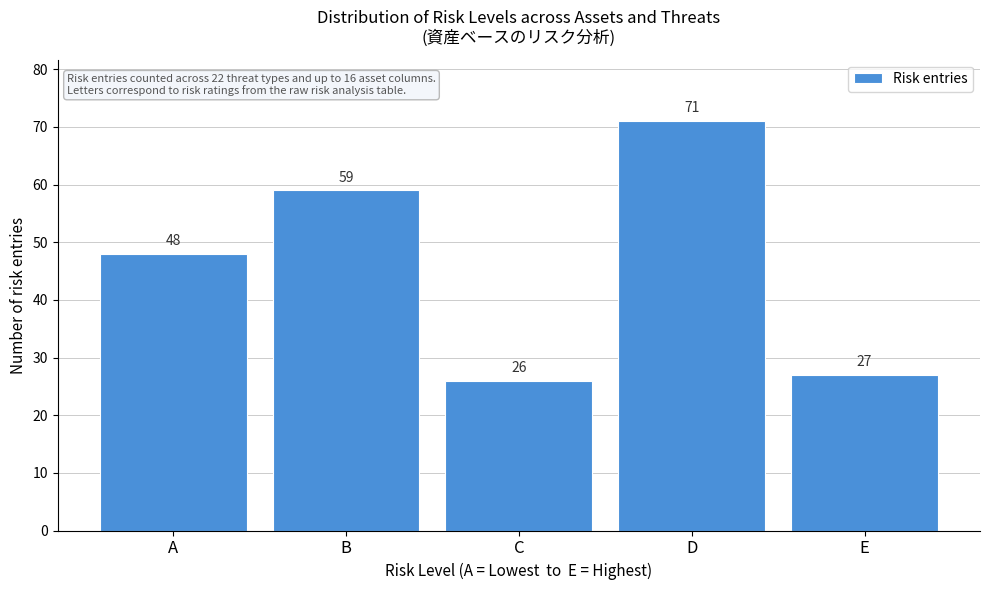

Reading left to right, list all the values displayed in this chart.

A=48	B=59	C=26	D=71	E=27